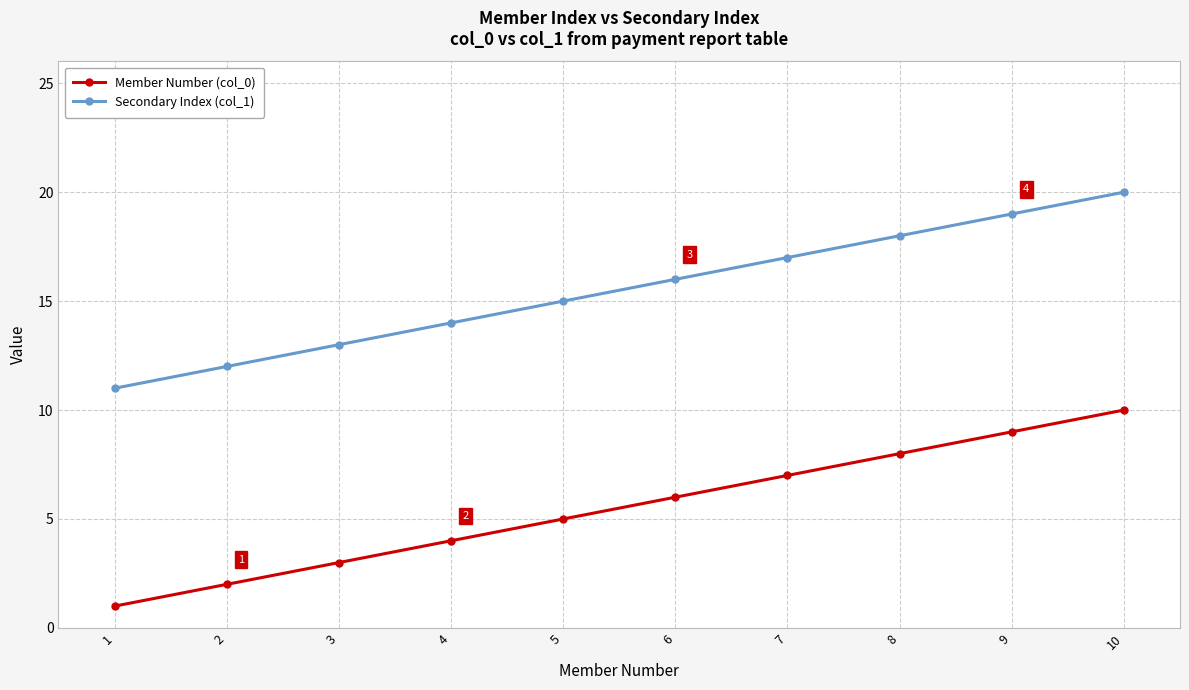

What is the value of the Member Number (col_0) point at the 3rd from the left?

3